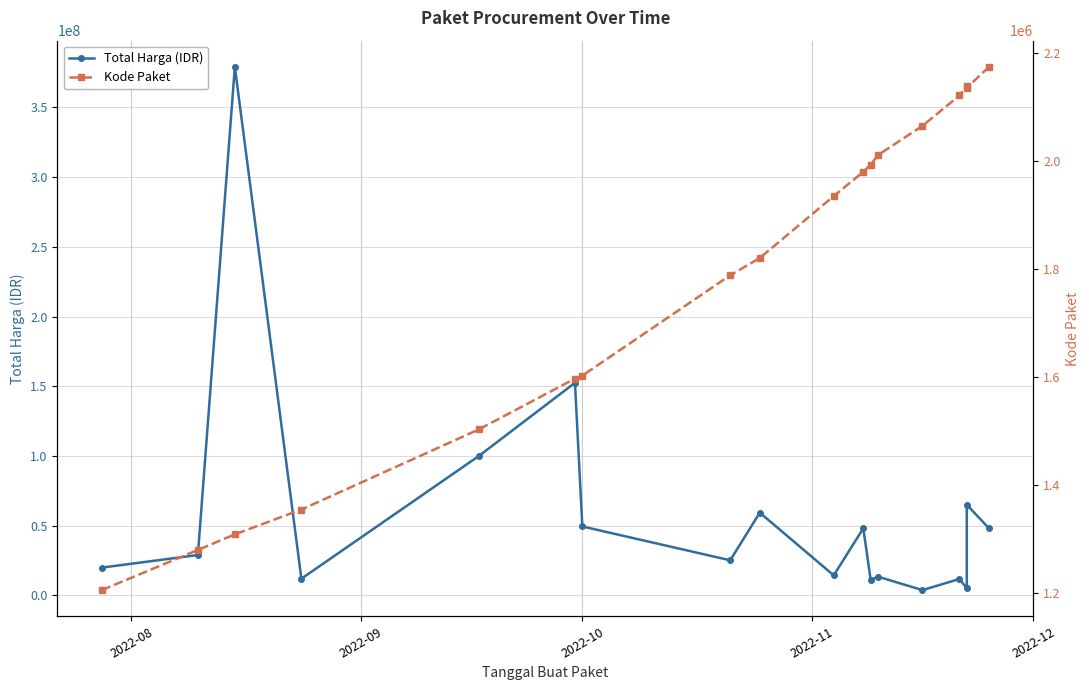

The value of Kode Paket at 16 is 2878674. True or false?

False